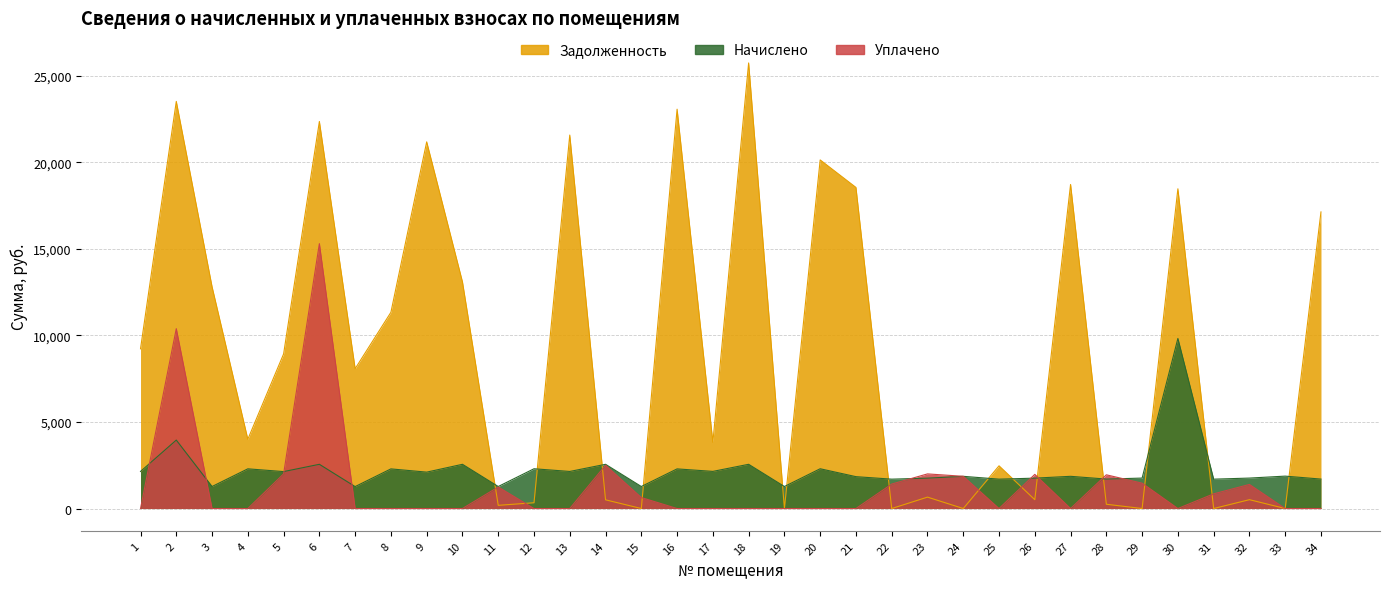

Where is the first local maximum for nachisleno?

2